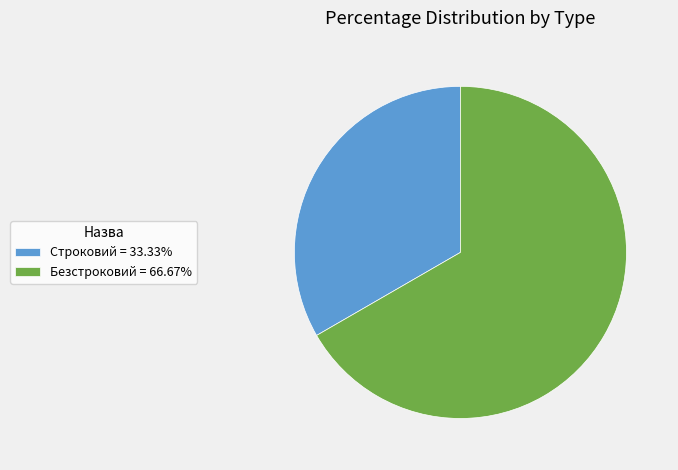

Which category has the smallest portion of the pie?

Строковий